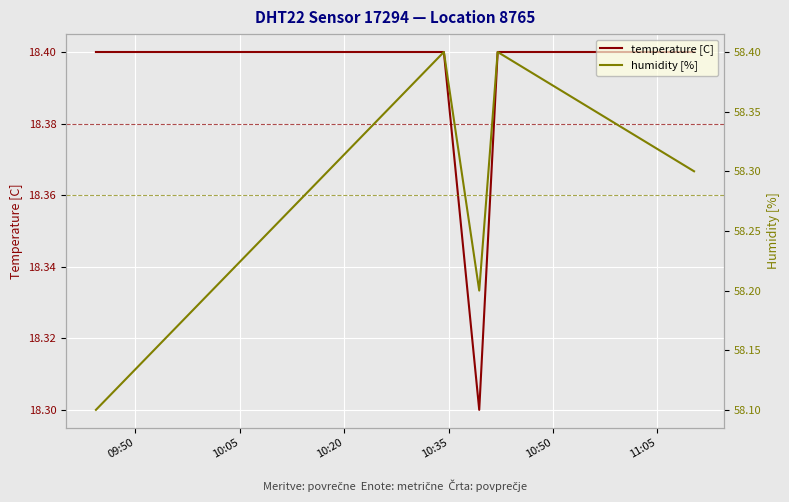

What is the minimum value for temperature [C]?

18.3